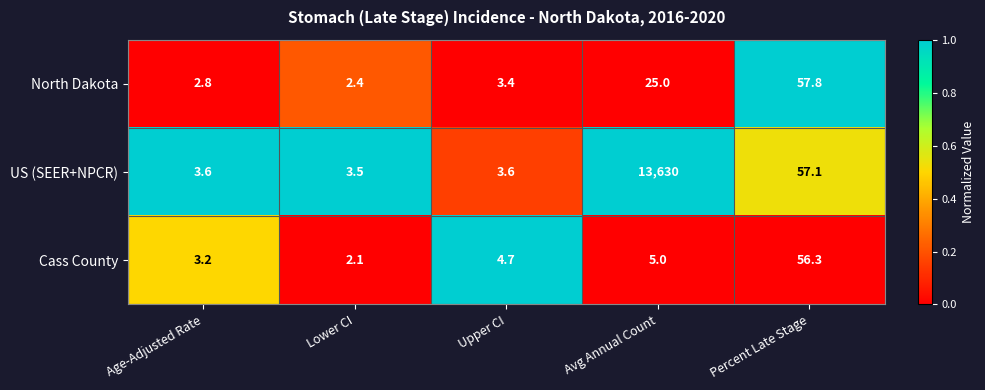

The North Dakota series shows 4.0 at Age-Adjusted Rate. True or false?

False